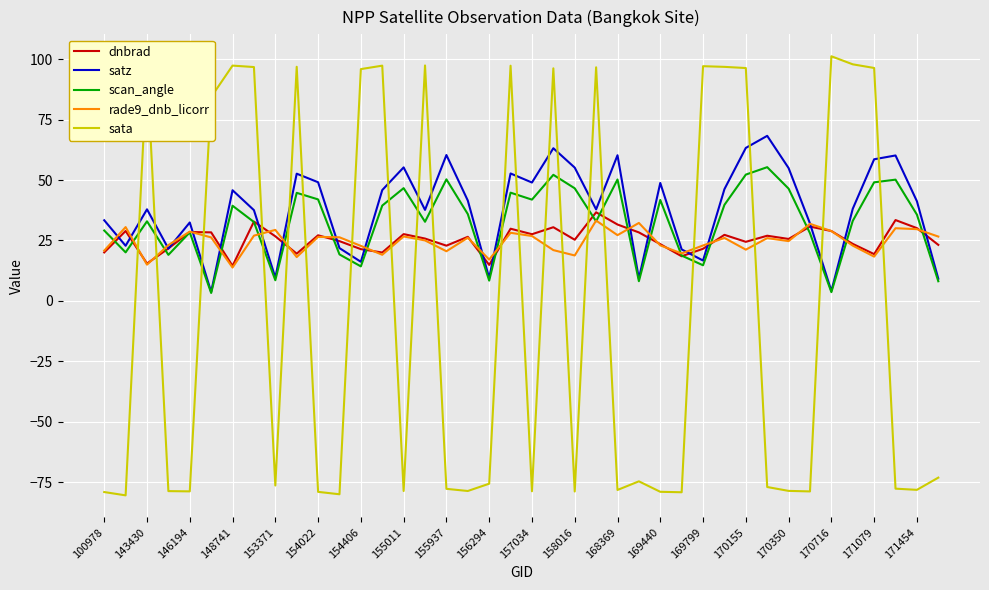

What is the maximum value for rade9_dnb_licorr?

33.2